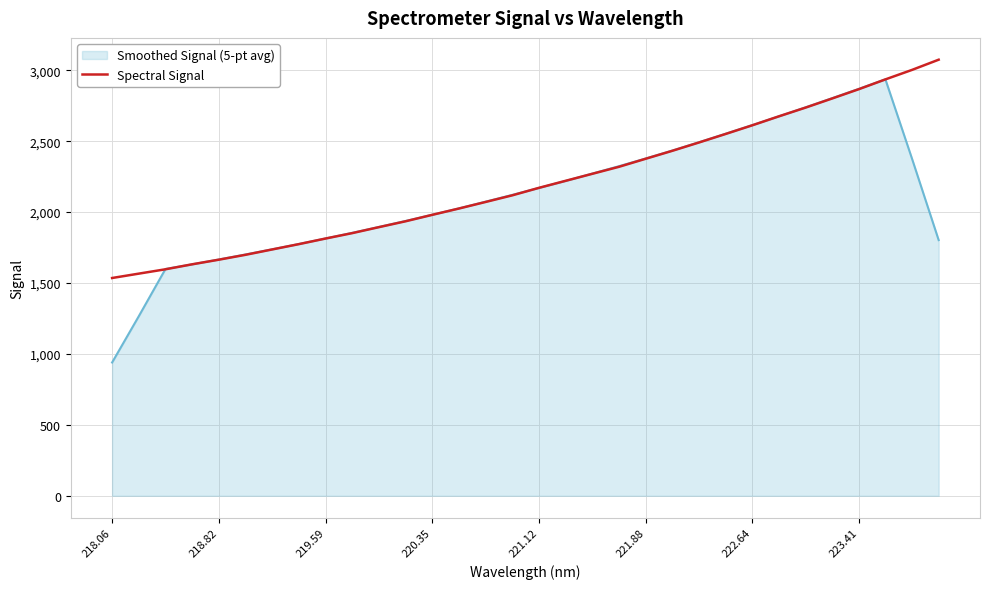

What is the greatest value displayed?

3074.6